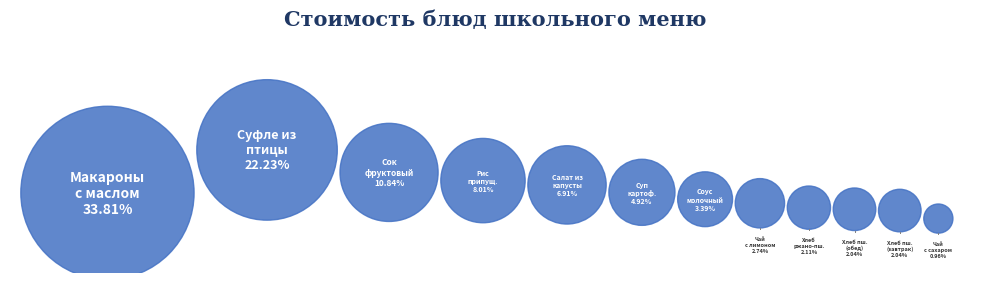

Is there a majority slice in this chart?

No